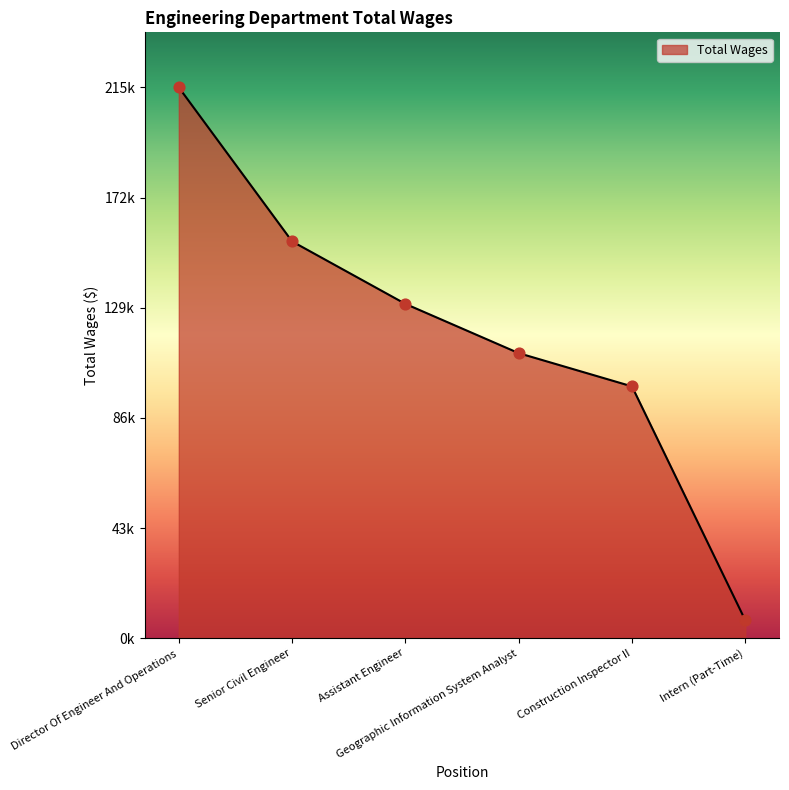

Approximately how many times larger is the value at Geographic Information System Analyst compared to Intern (Part-Time)?

15.9